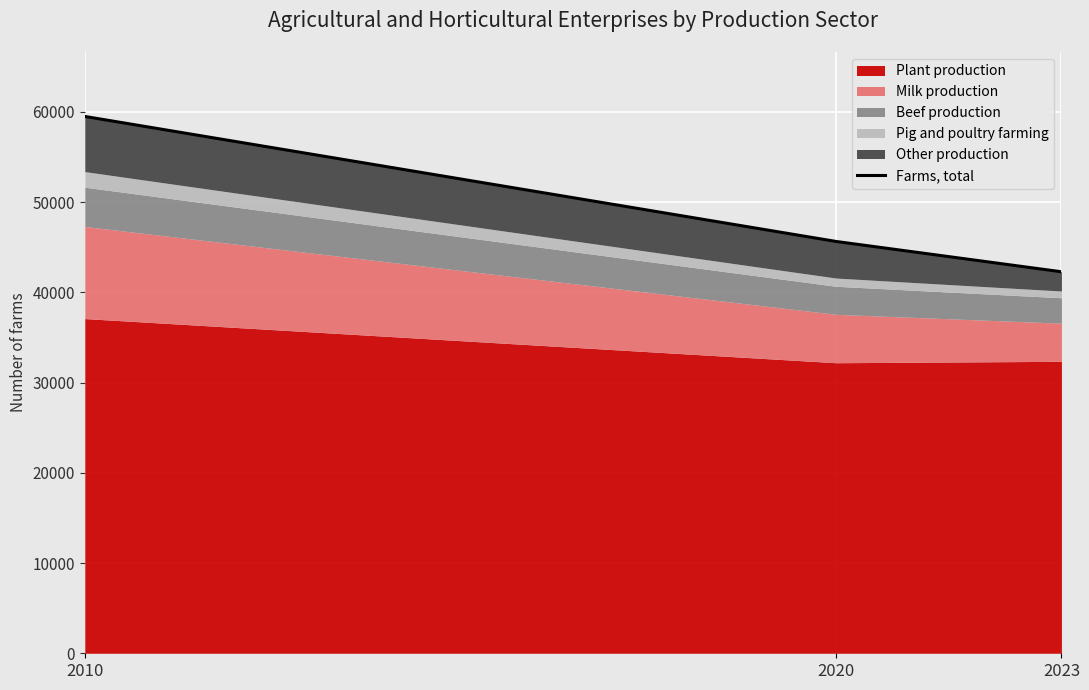

Is it true that the value at 2010 is 59483?

True